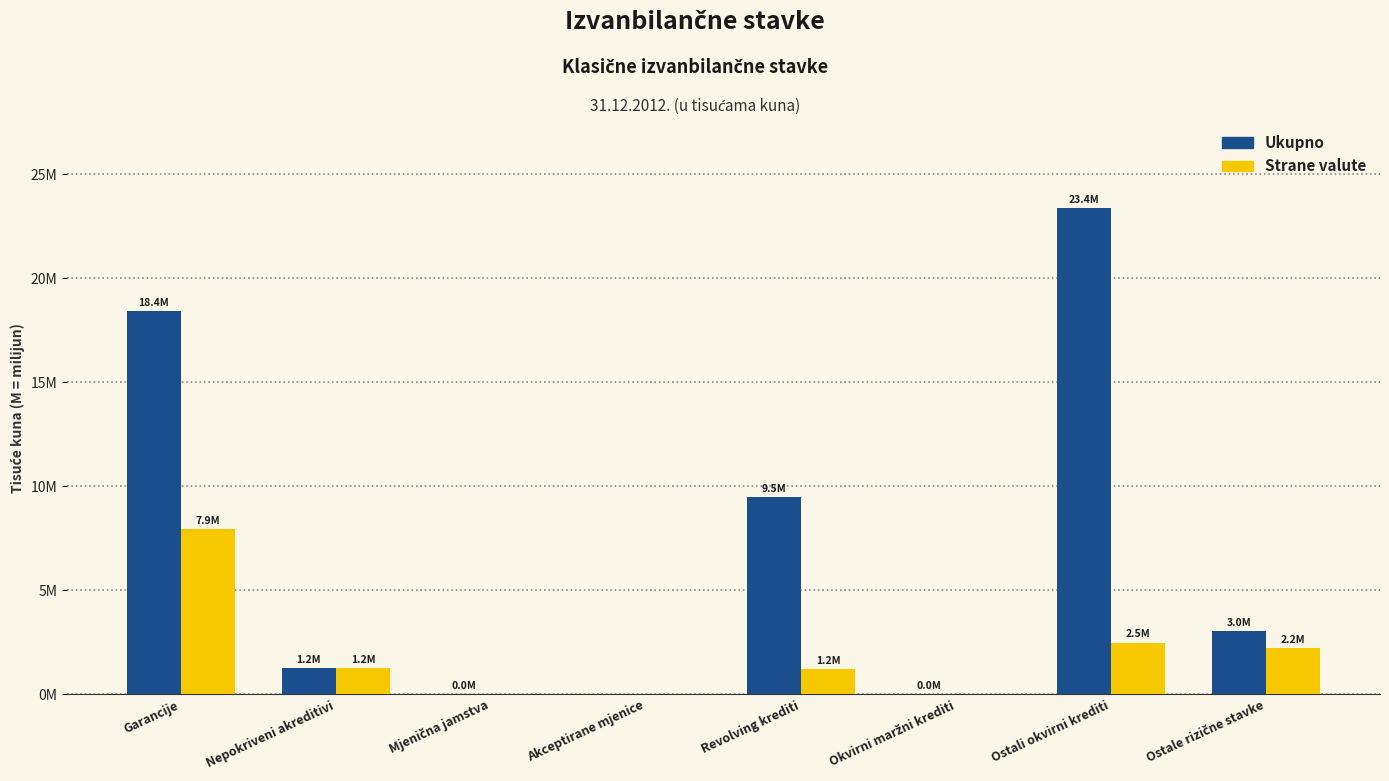

At which category is the sum across all series the highest?

Garancije